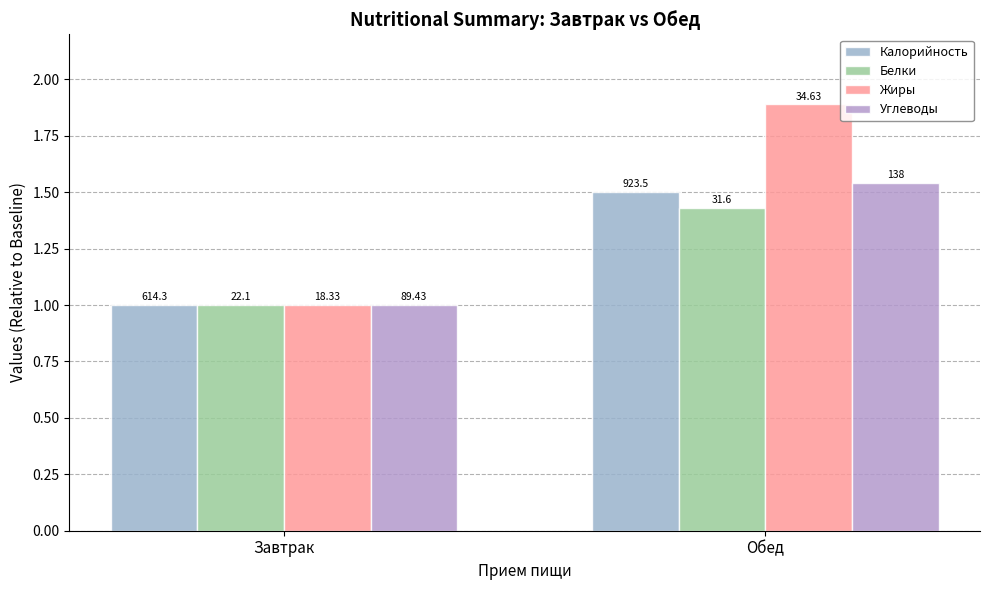

Which series has the largest range (max minus min)?

Жиры